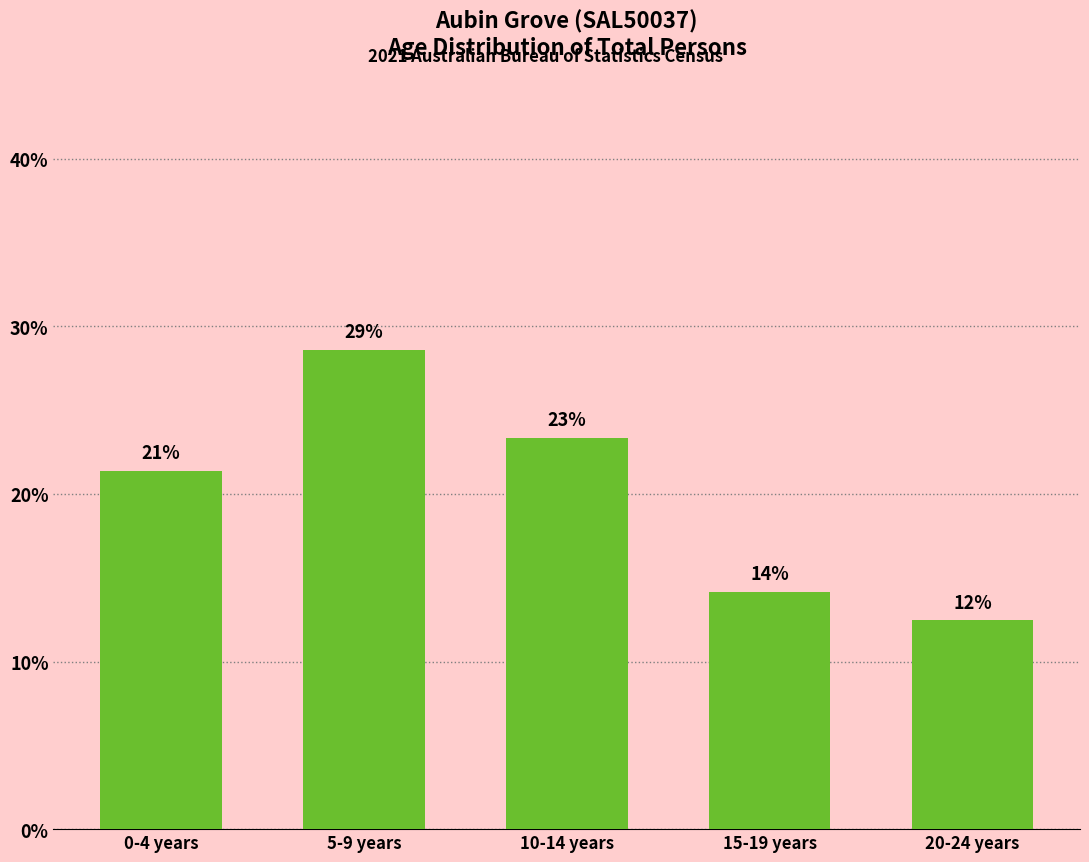

How many bars are there in total?

5